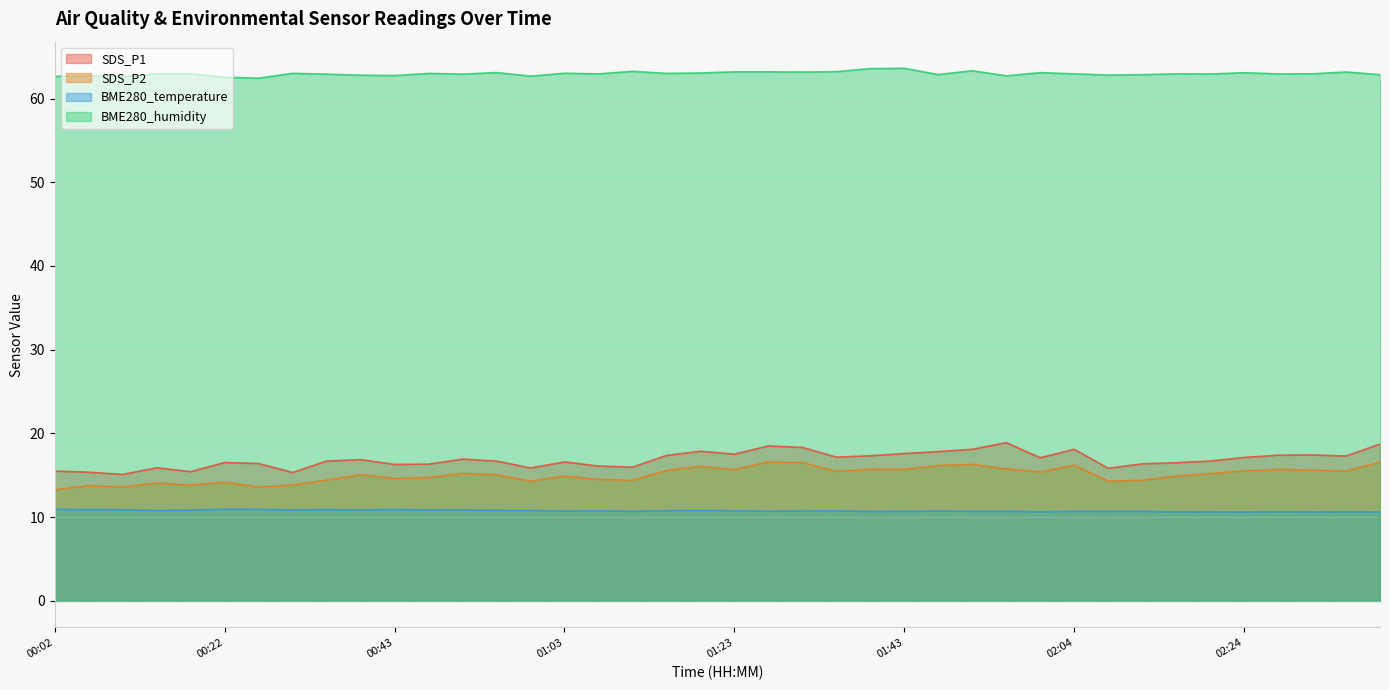

What is the difference between the maximum and second lowest values in the SDS_P2 series?

3.0